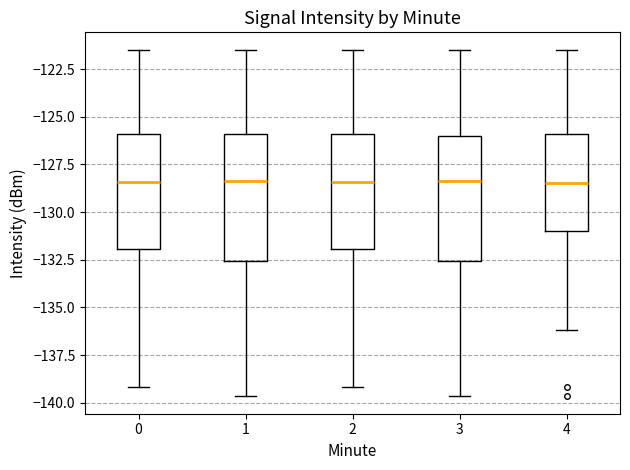

Where is the lower edge of the box at x = 1 on the y-axis? The values are not printed on the chart, so give them approximately, as read against the axis.

-132.5